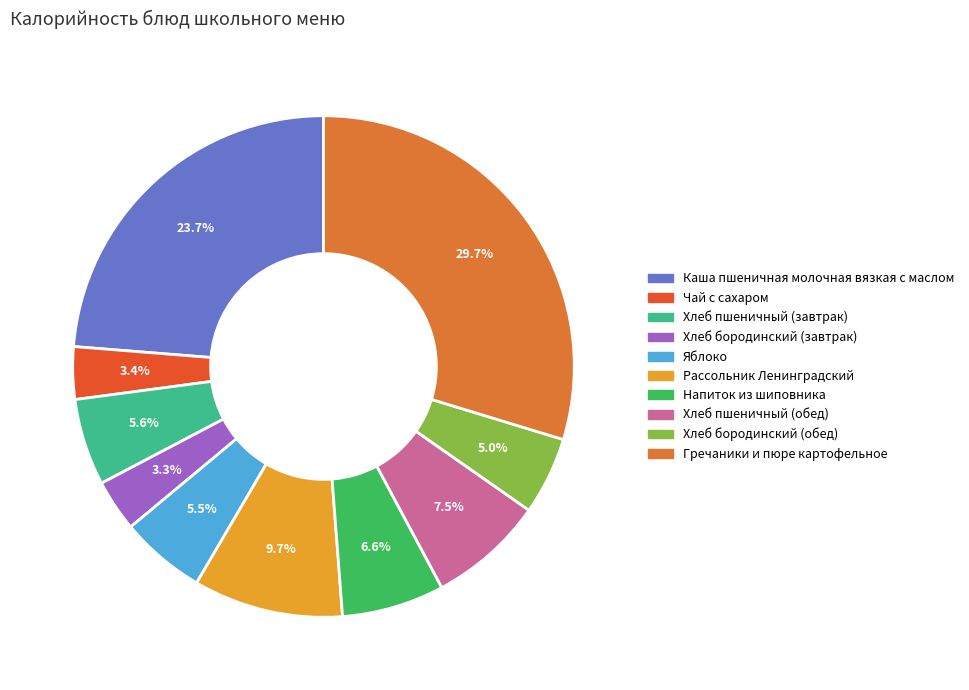

Between Яблоко and Рассольник Ленинградский, which is larger?

Рассольник Ленинградский